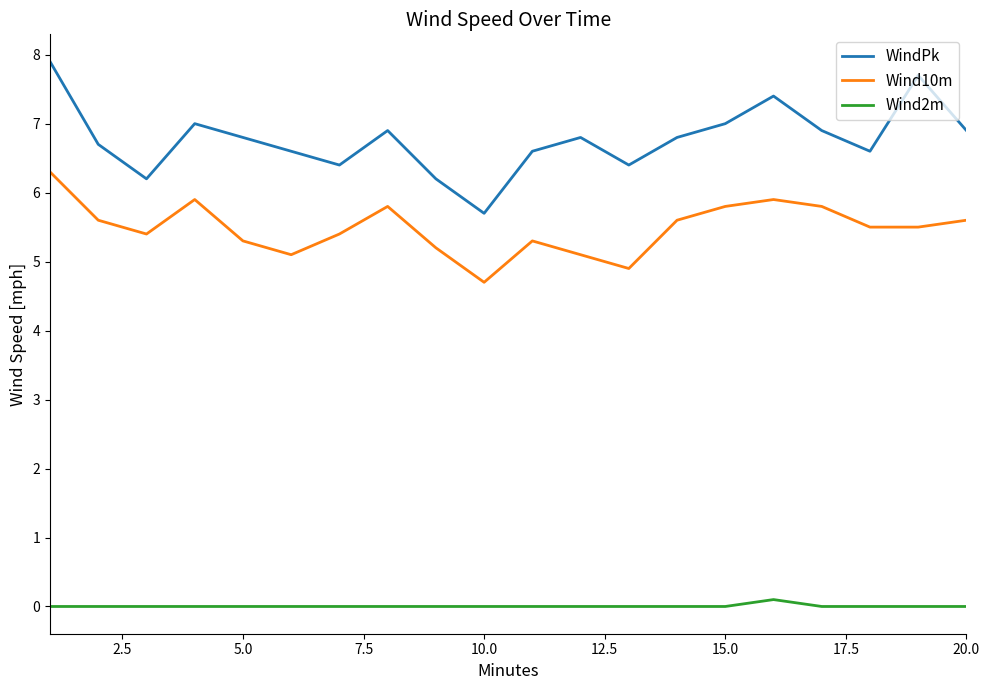

What is the difference between the maximum and minimum values in the Wind2m series?

0.1